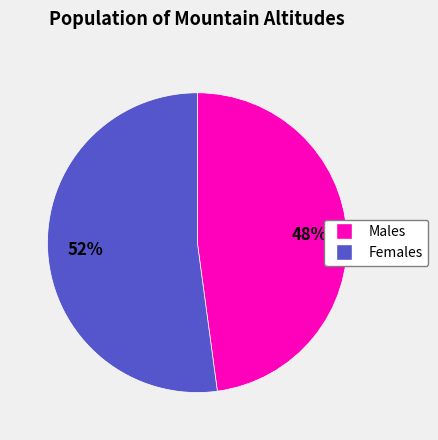

Does any single category account for the majority?

Yes